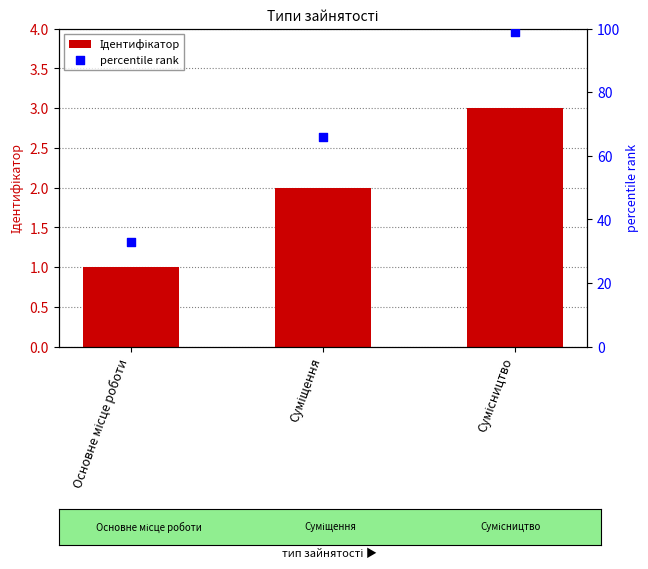

Which series has the largest Y range (max minus min)?

percentile rank